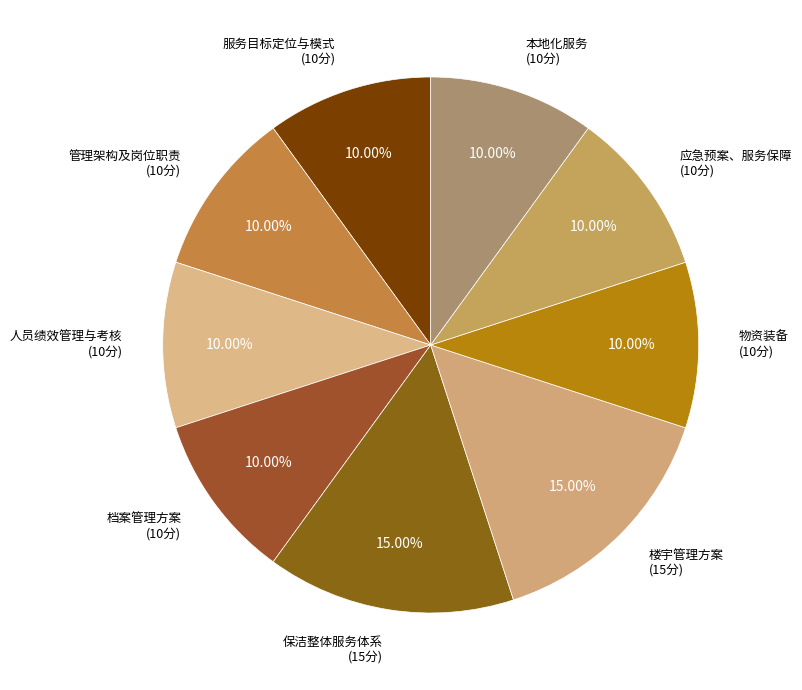

How many slices are in this pie chart?

9